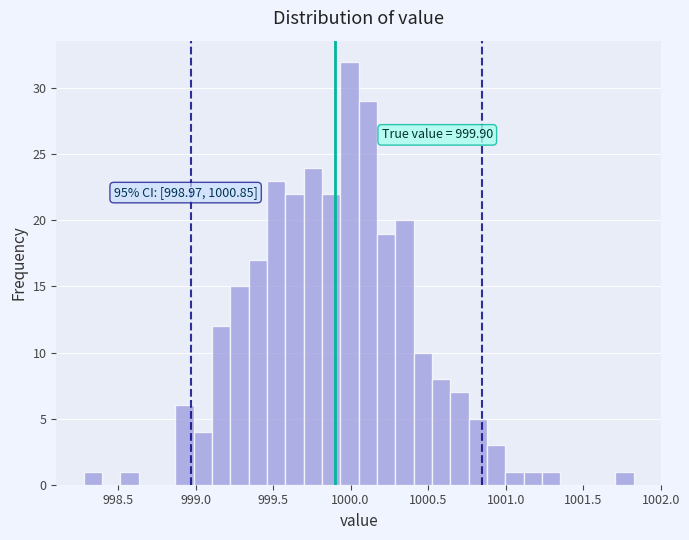

Around what value on the x-axis is the tallest bar? Give the approximate position of its centre, as read against the axis.

1000.00